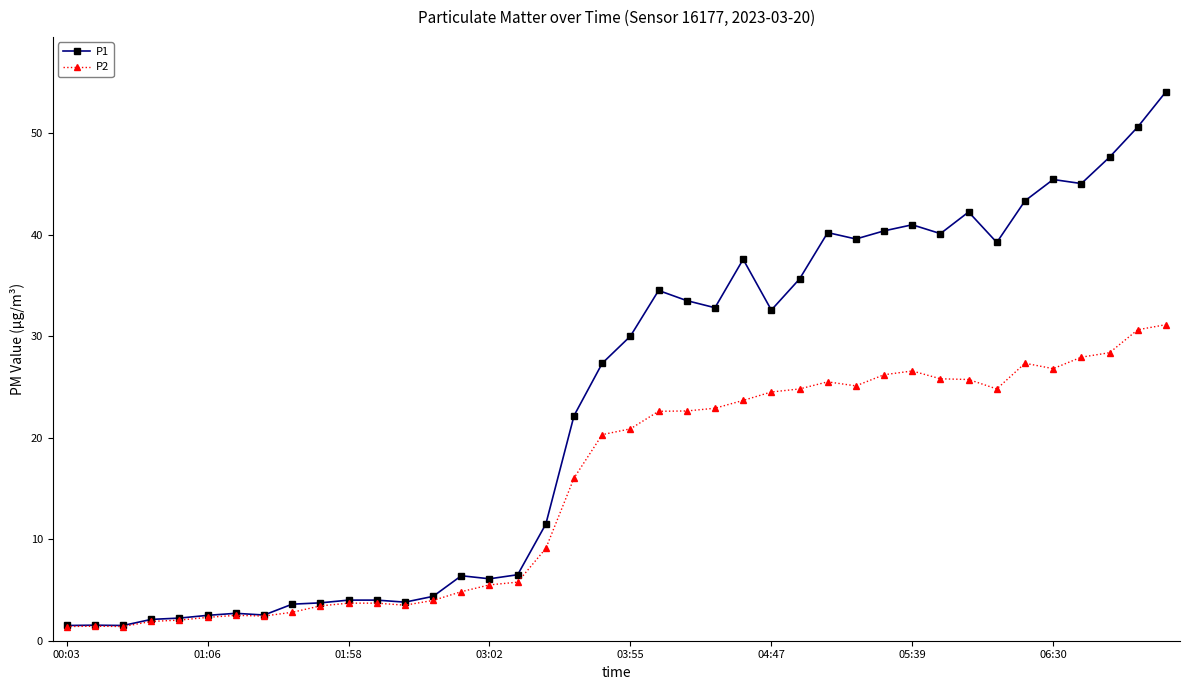

Which series has the largest range (max minus min)?

P1